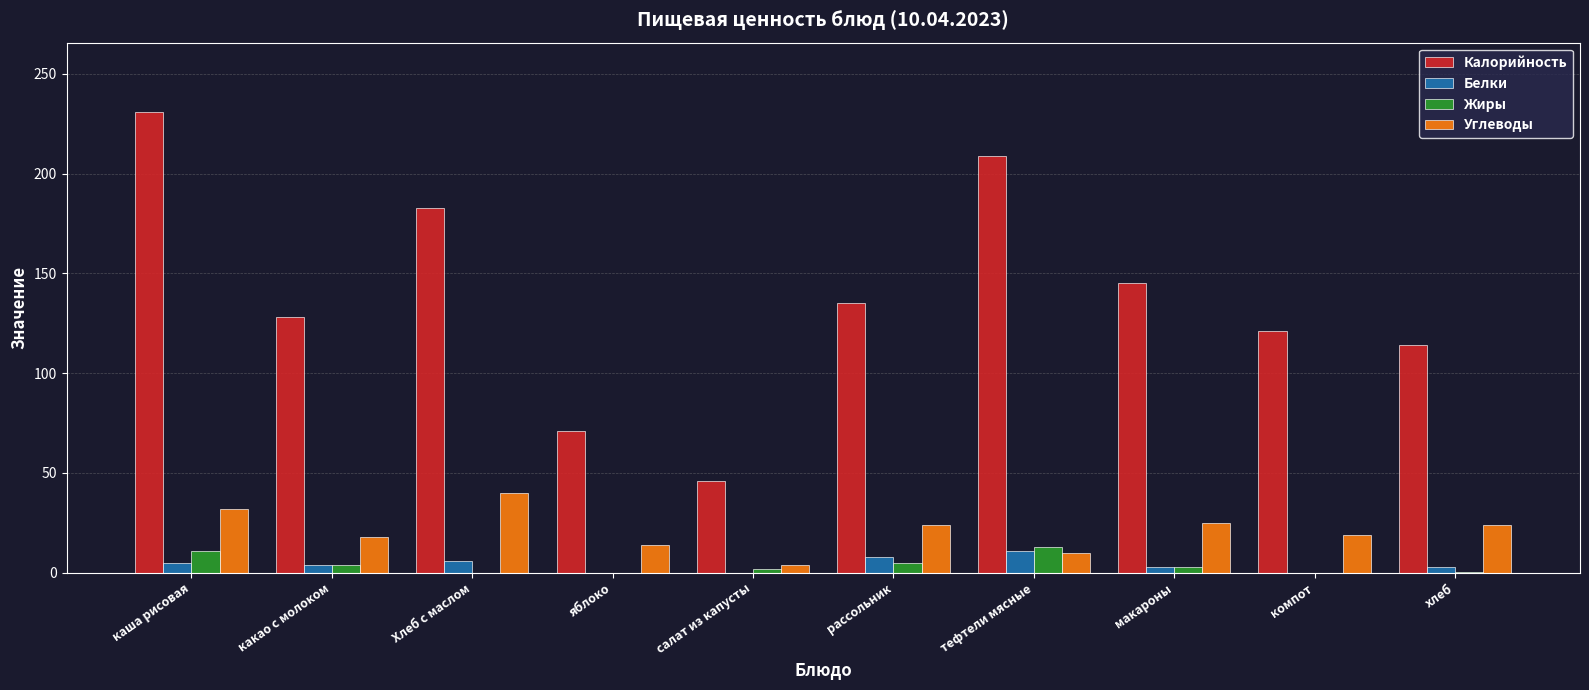

What is the sum of all Белки values?

39.8